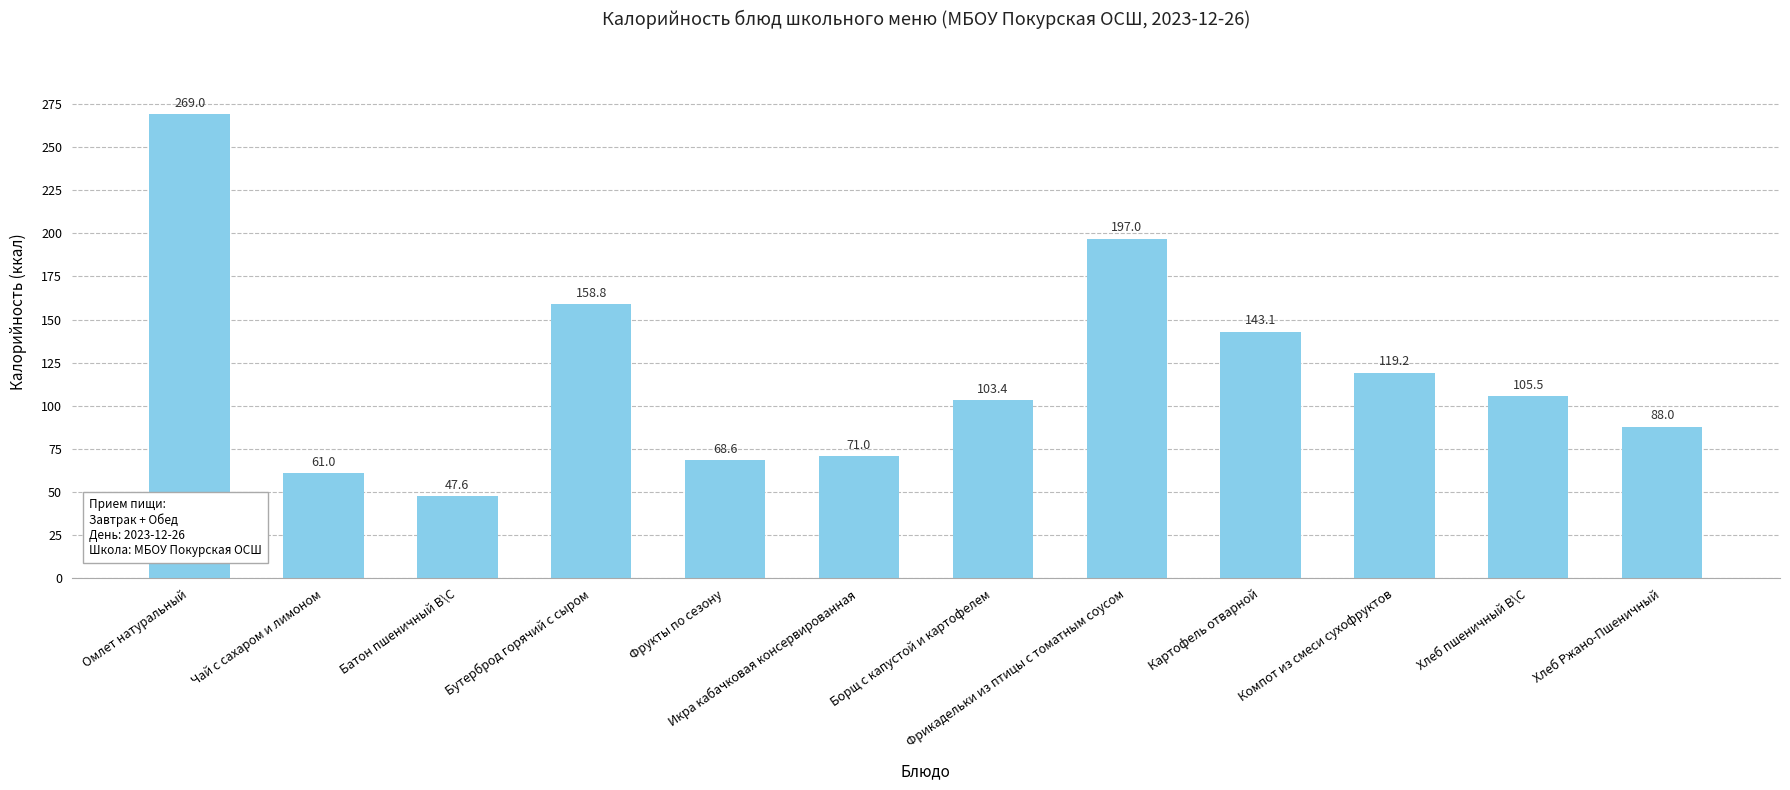

What is the minimum value shown in the chart?

47.6